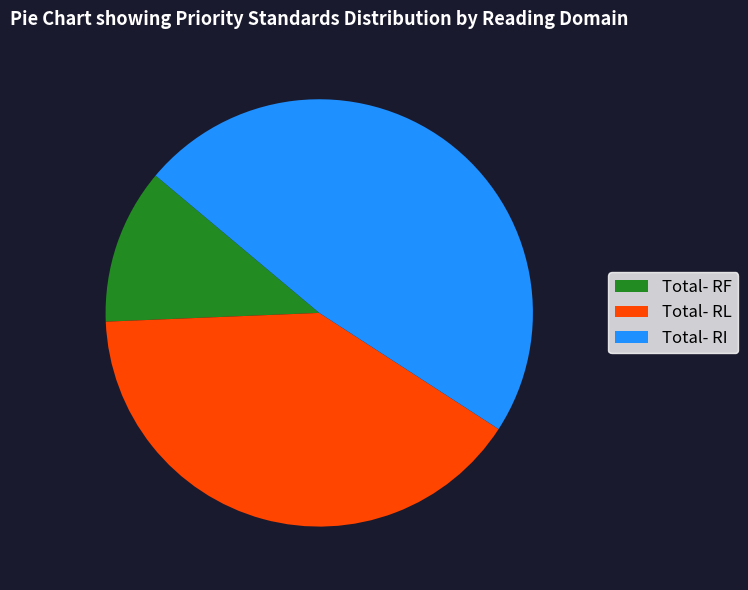

What is the largest slice in the pie chart?

Total- RI